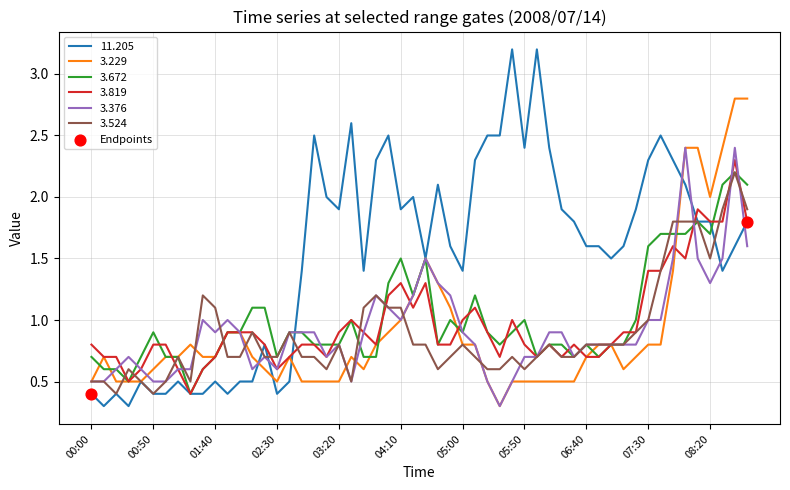

Which series has the widest spread of values?

11.205